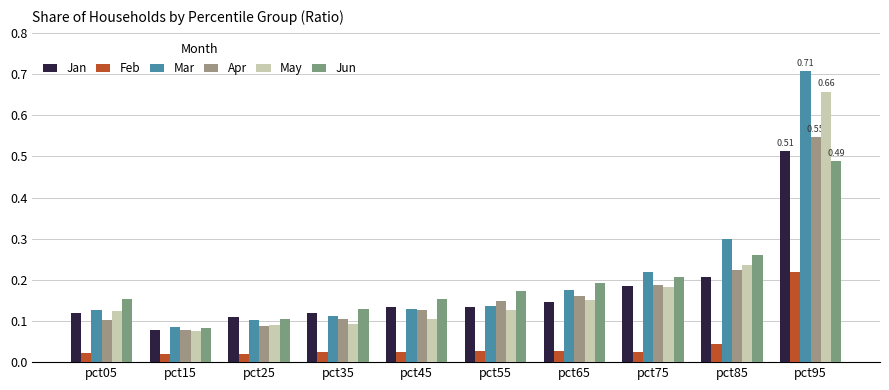

What is the sum of all May values?

1.8